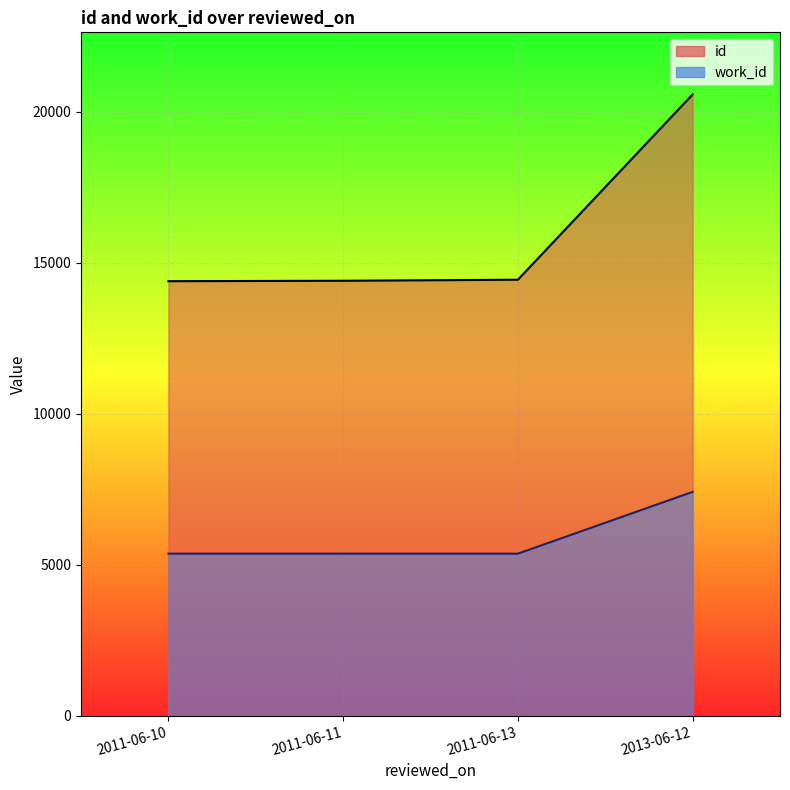

At which label does id reach its minimum?

2011-06-10